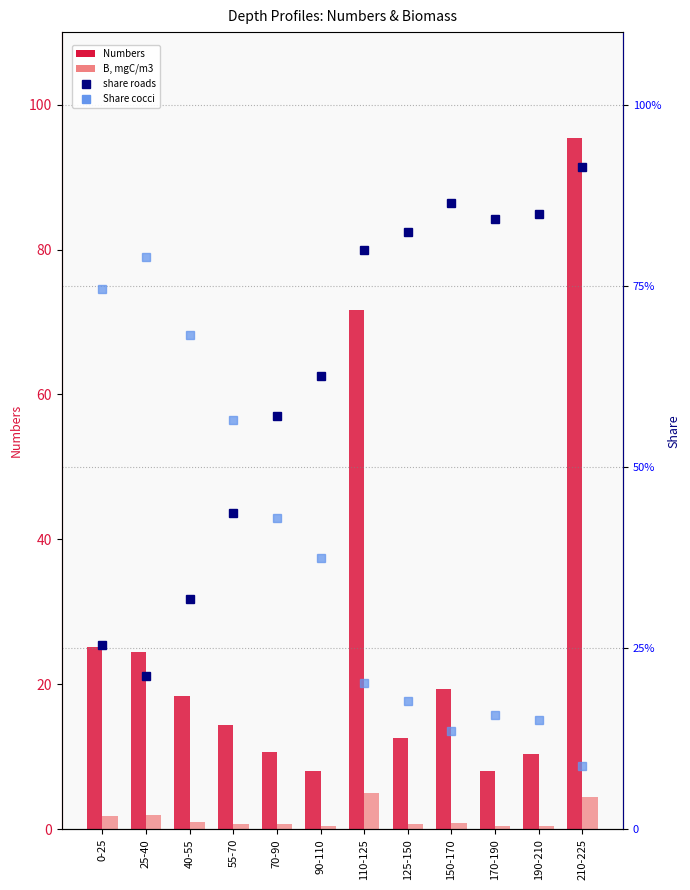

What is the label of the 7th bar from the right?

90-110